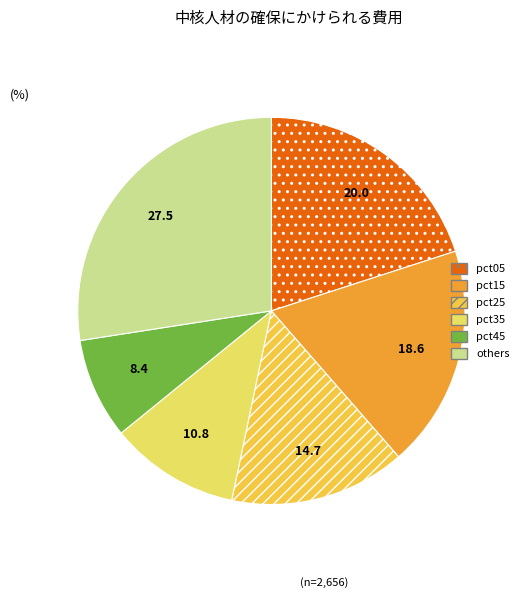

Is there any slice that represents more than half of the pie?

No